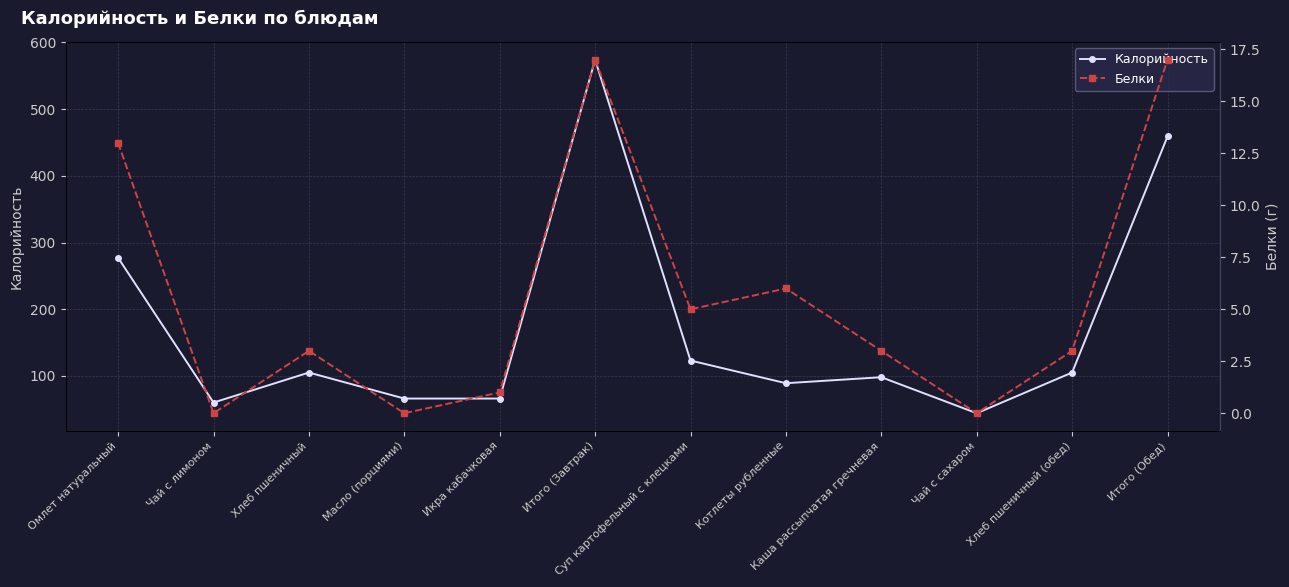

How many data points does each series have?

12